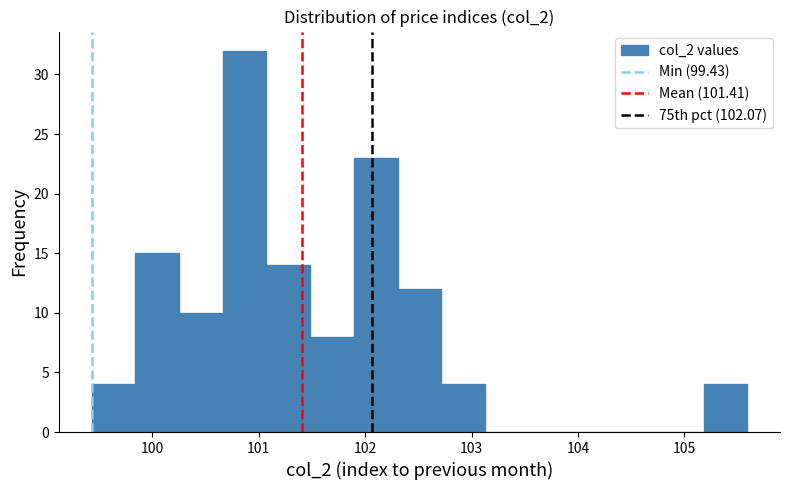

Which range on the x-axis has the tallest bar?

100.7 to 101.1